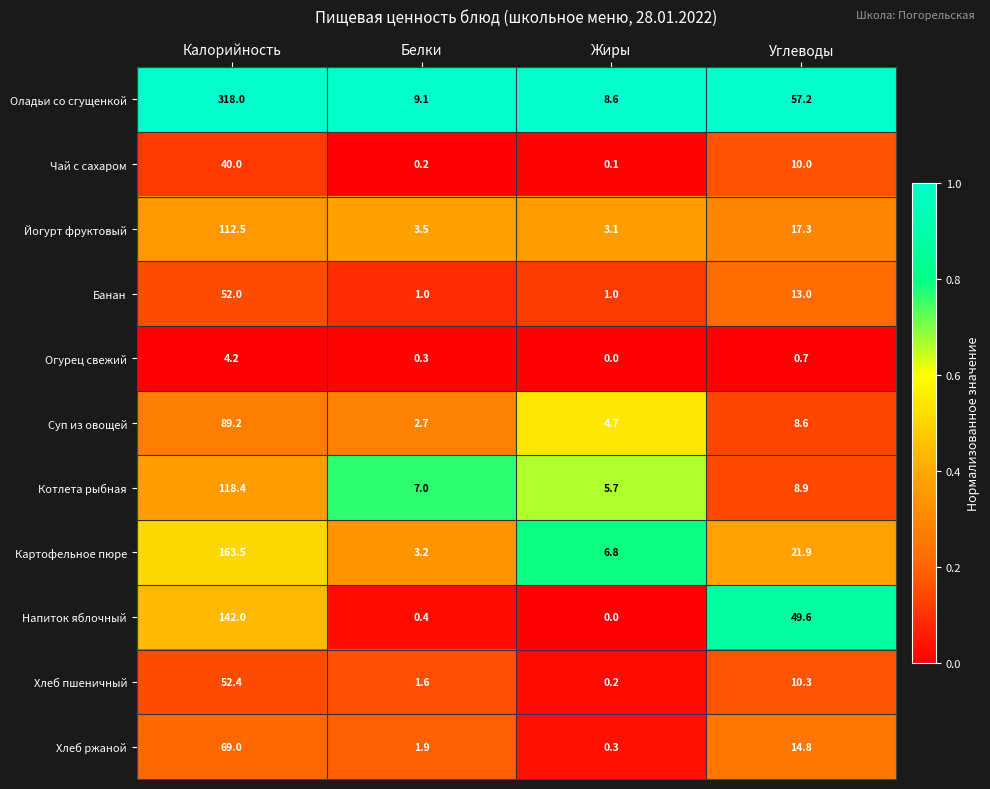

The value of Огурец свежий at Калорийность is 1.6. True or false?

False